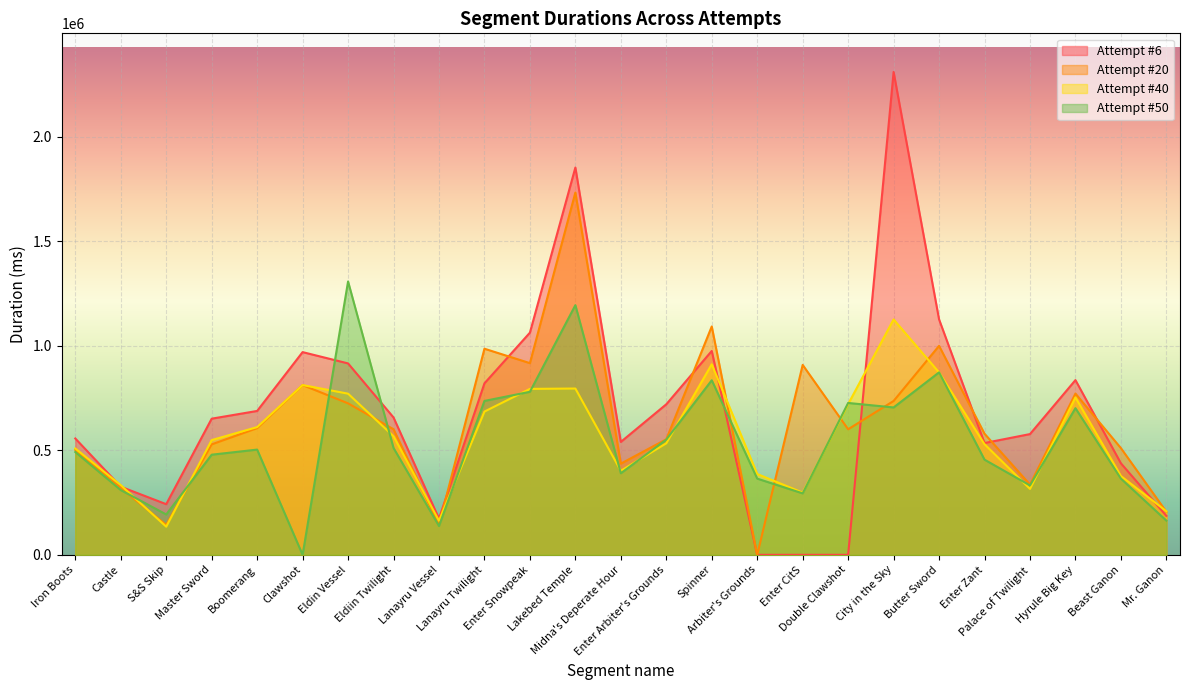

Which has a higher value, Lakebed Temple or Eldiin Twilight?

Lakebed Temple